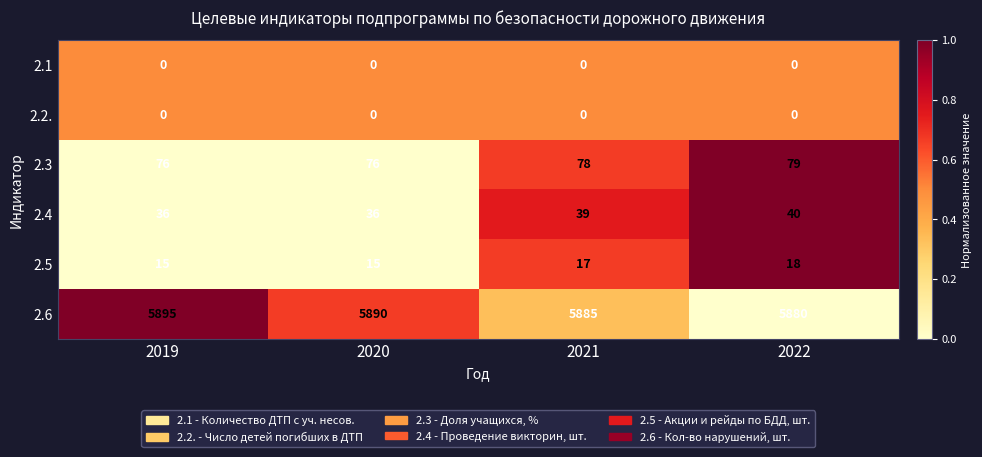

Reading left to right, list all the values displayed in this chart.

2.1: 0	0	0	0
2.2.: 0	0	0	0
2.3: 76	76	78	79
2.4: 36	36	39	40
2.5: 15	15	17	18
2.6: 5895	5890	5885	5880